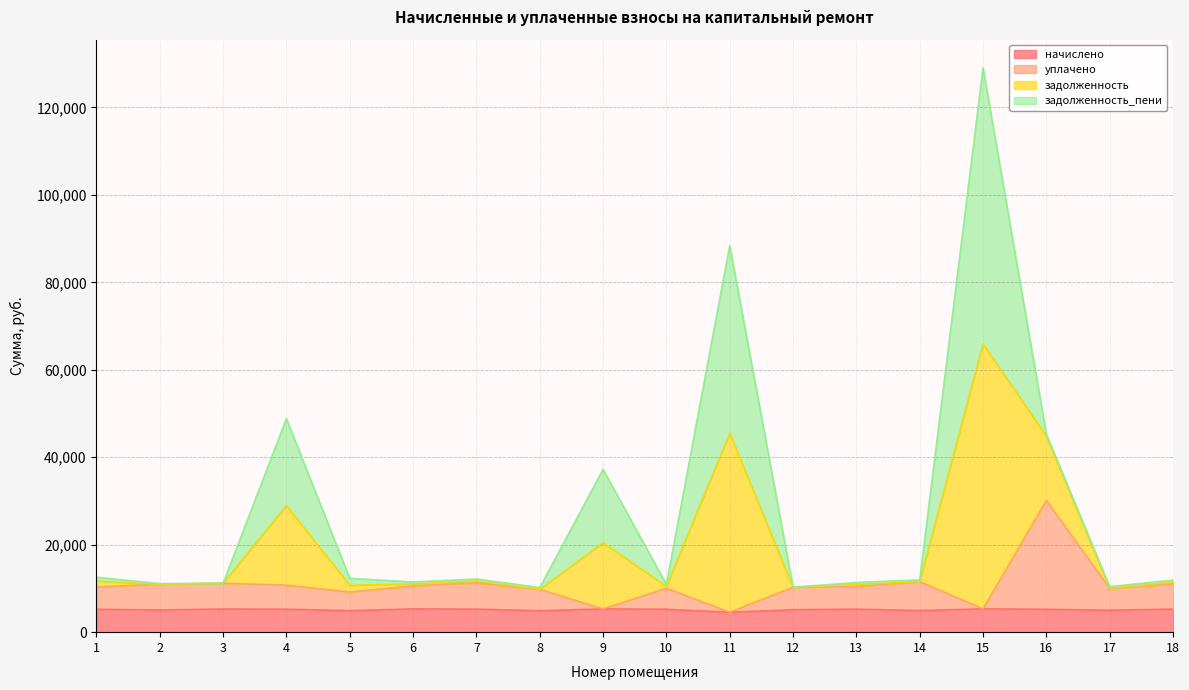

At which category is the sum across all series the highest?

15